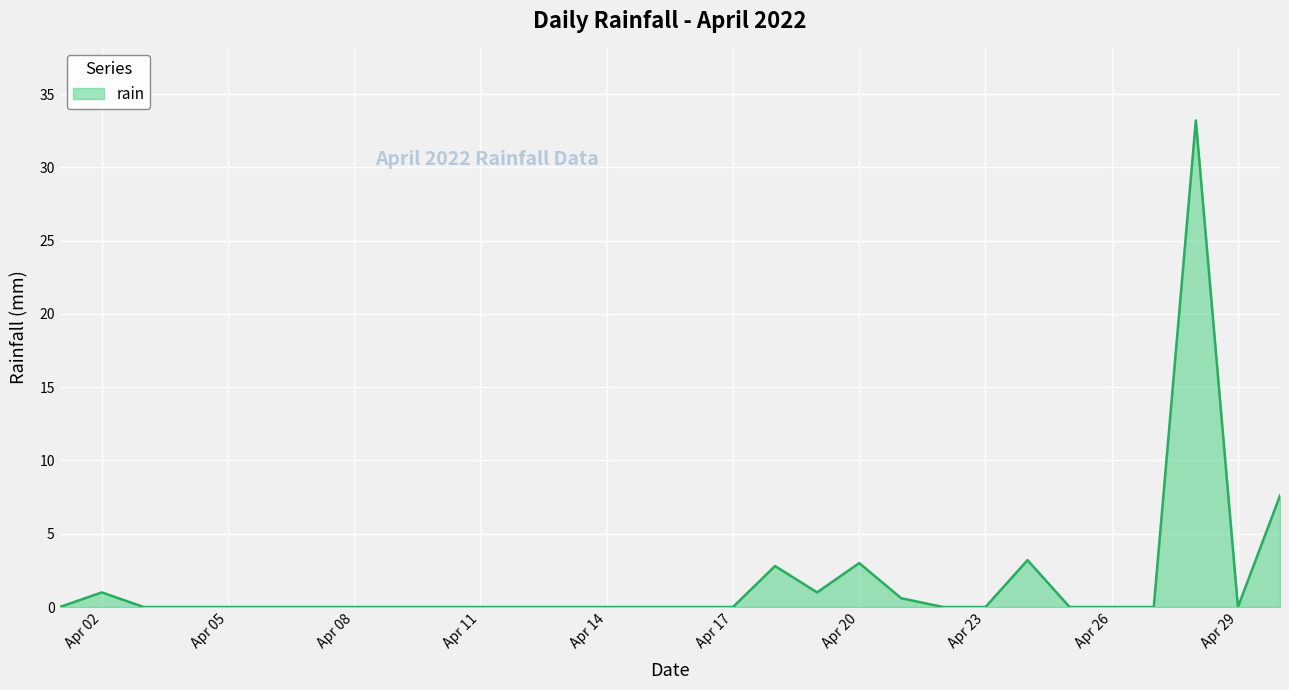

What is the difference between the maximum and minimum values?

33.2